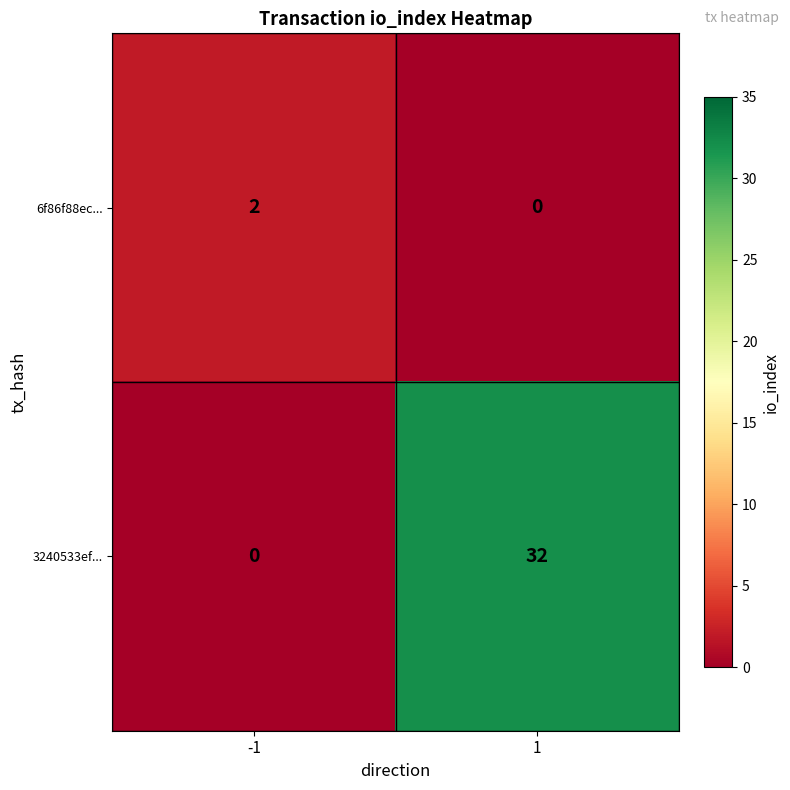

At how many categories does at least one series exceed 15?

1